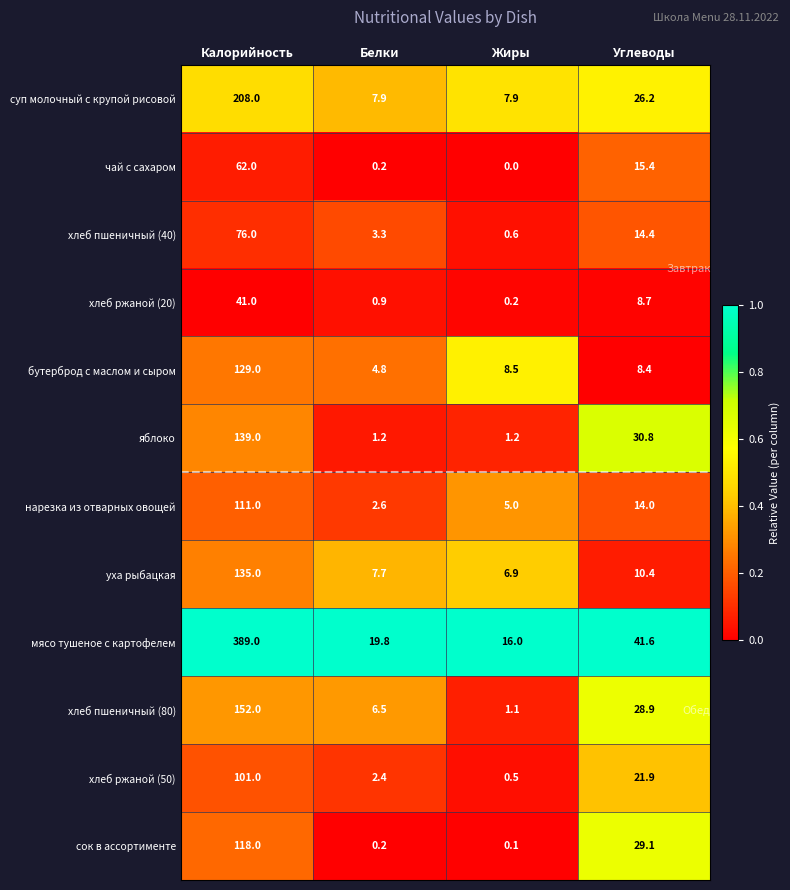

Which series has the largest range (max minus min)?

мясо тушеное с картофелем